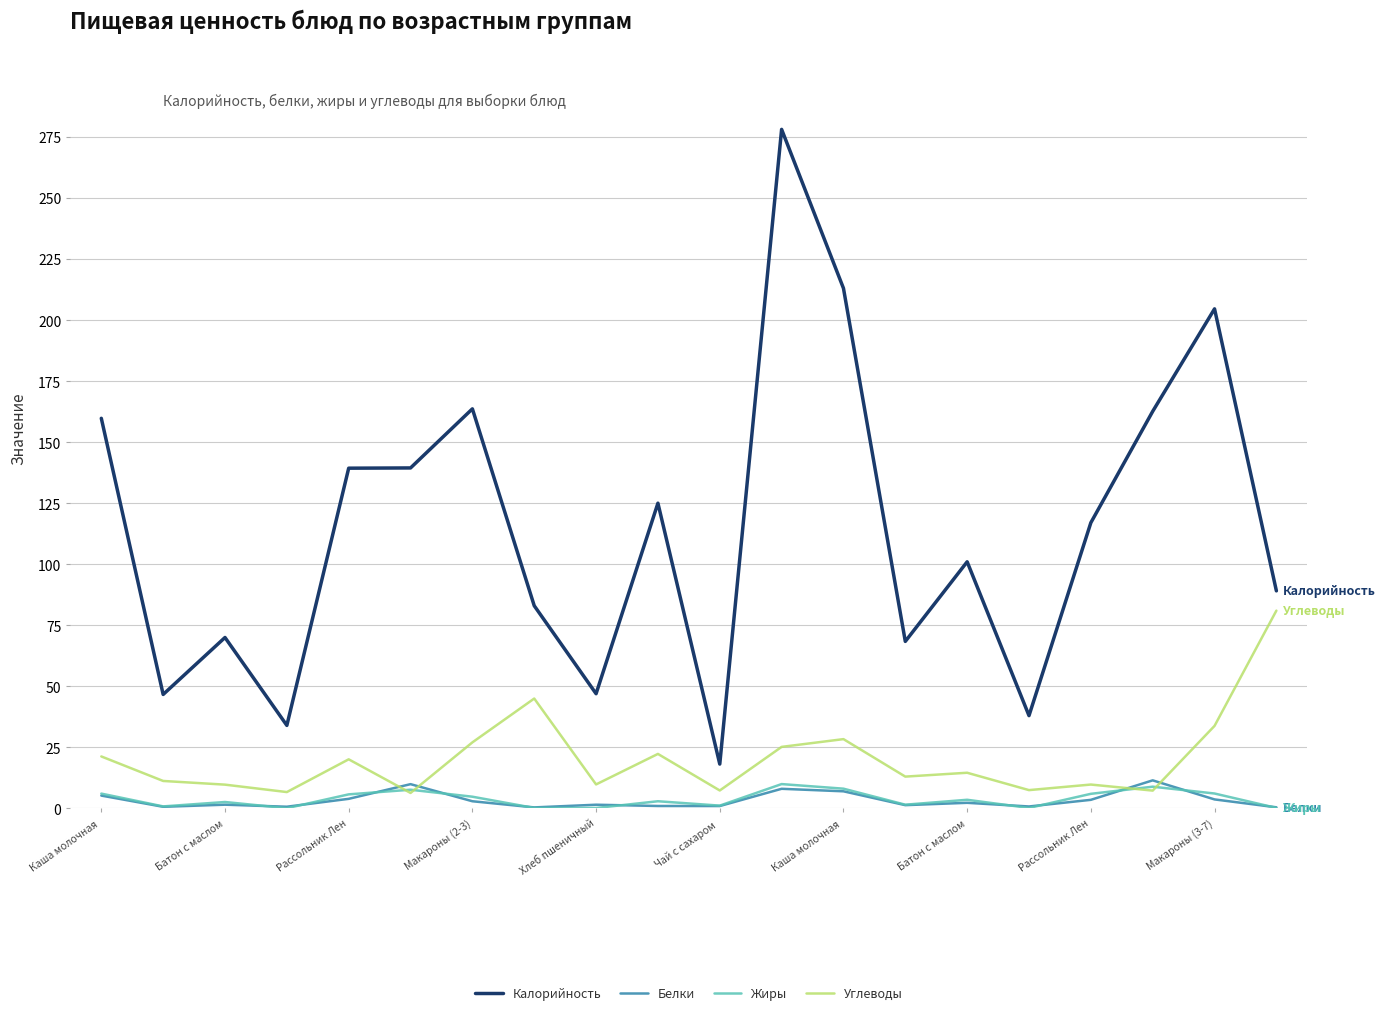

How many lines are shown in the chart?

4